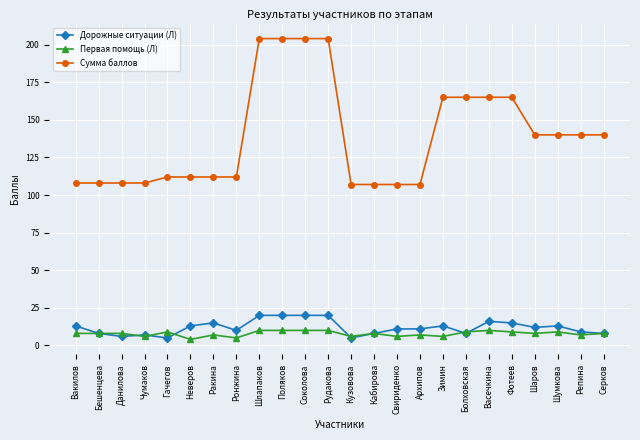

Reading left to right, extract all data points from this chart.

Дорожные ситуации (Л): 13	8	6	7	5	13	15	10	20	20	20	20	5	8	11	11	13	8	16	15	12	13	9	8
Первая помощь (Л): 8	8	8	6	9	4	7	5	10	10	10	10	6	8	6	7	6	9	10	9	8	9	7	8
Сумма баллов: 108	108	108	108	112	112	112	112	204	204	204	204	107	107	107	107	165	165	165	165	140	140	140	140